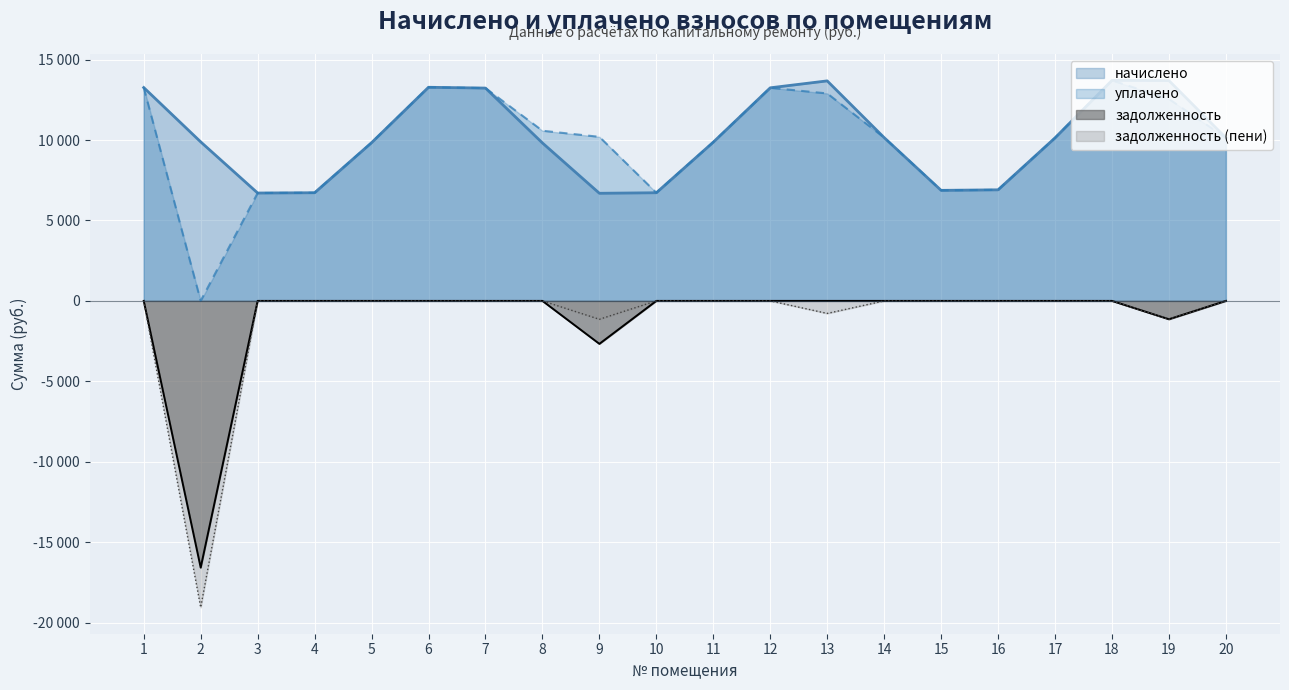

Where is задолженность (пени) nearest to the value -9528?

9